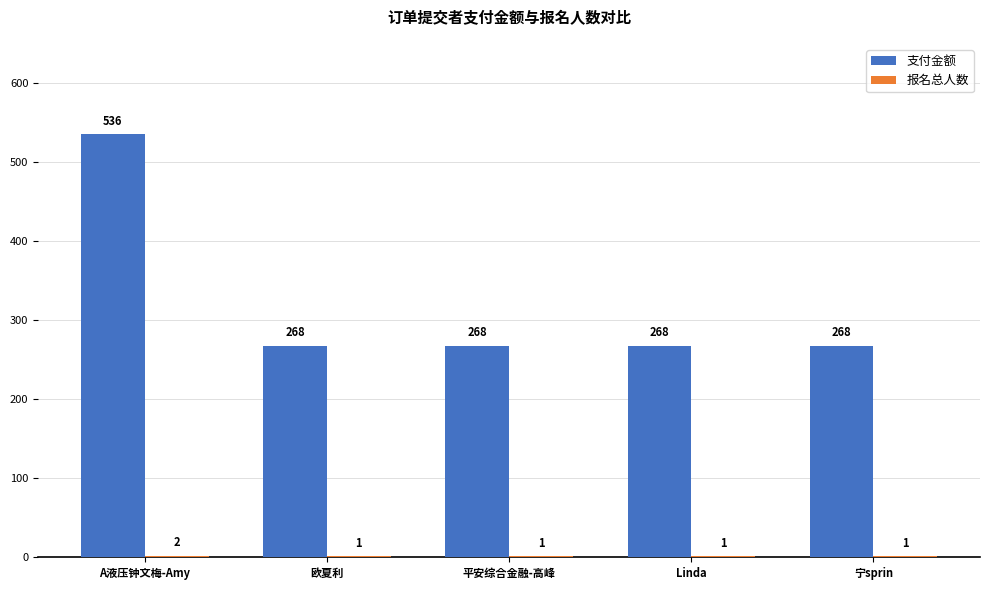

What is the sum of the 支付金额 values at 宁sprin and Linda?

536